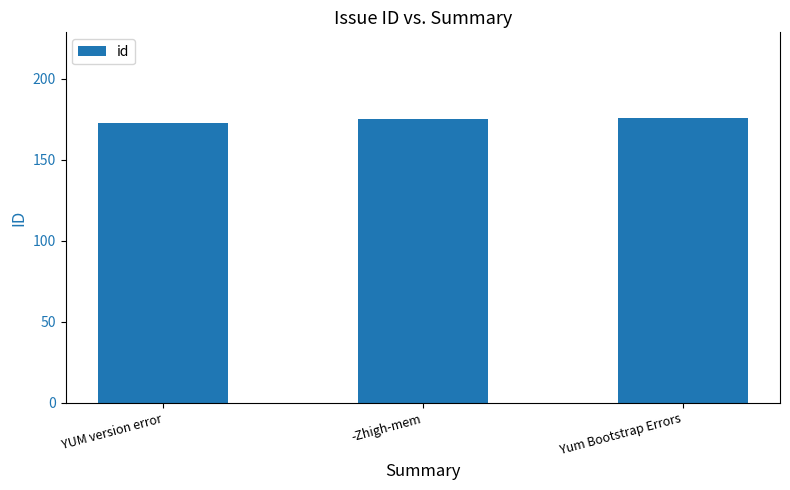

What is the minimum value shown in the chart?

173